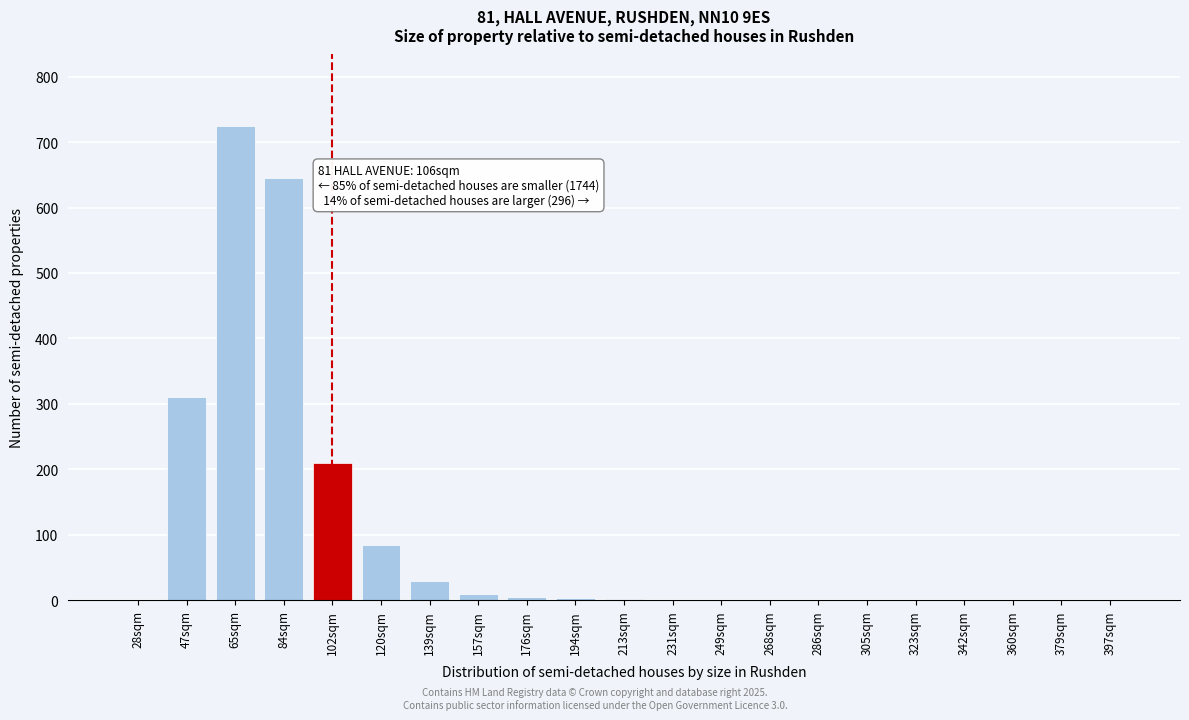

True or false: the data shows 210 at 102sqm.

True